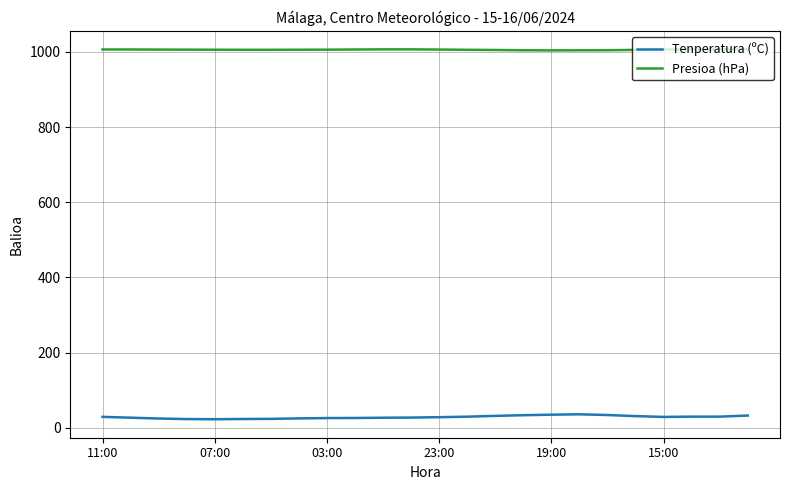

Rank the series by their average value, from highest to lowest.

Presioa (hPa), Tenperatura (ºC)